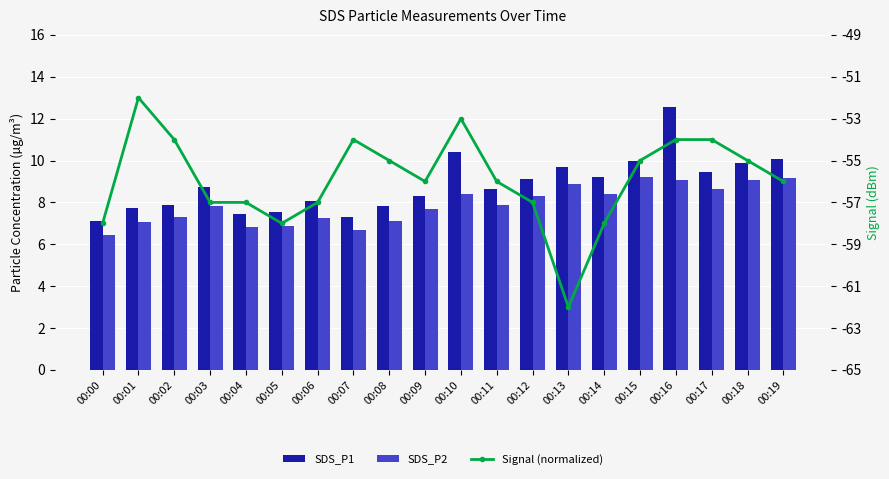

What is the sum of the SDS_P1 values at 00:10 and 00:12?

19.6